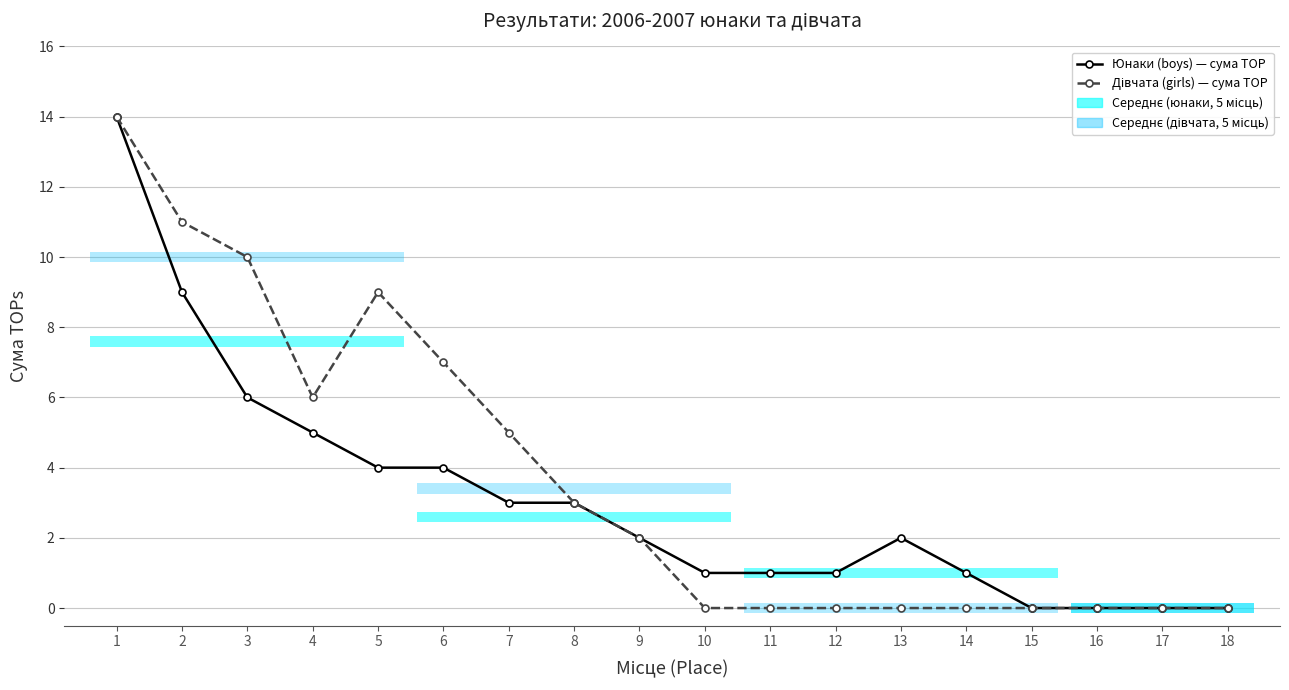

True or false: Дівчата (girls) — сума TOP and Юнаки (boys) — сума TOP intersect in this chart.

False